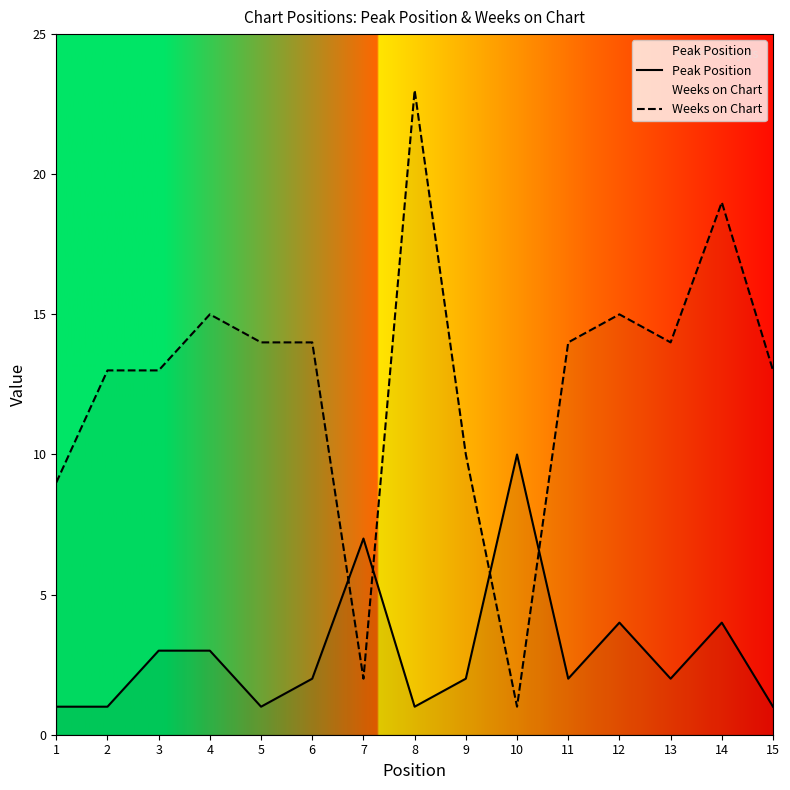

Between 3 and 9, which series saw the biggest shift?

Weeks on Chart